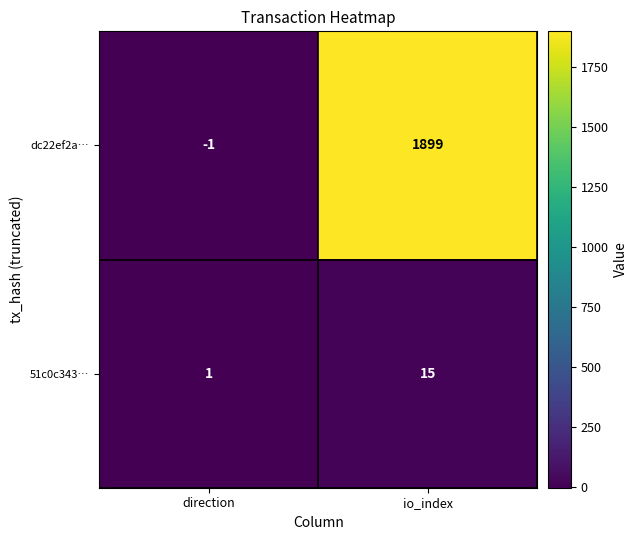

Rank the series at direction from lowest to highest value.

dc22ef2a…, 51c0c343…